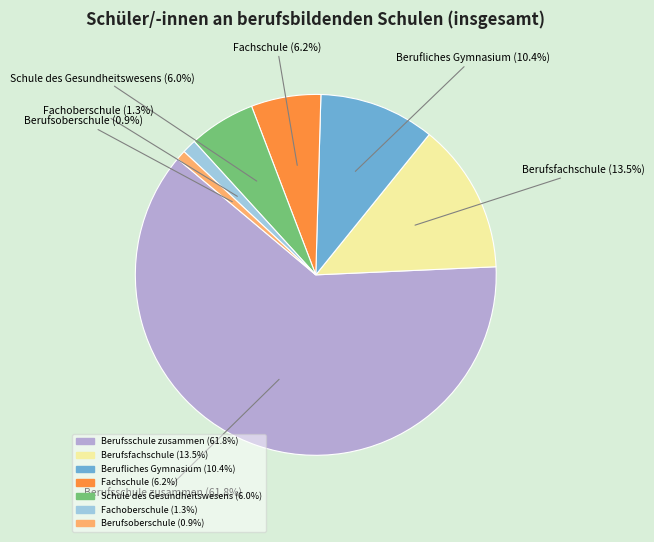

Count the number of slices in the pie.

7